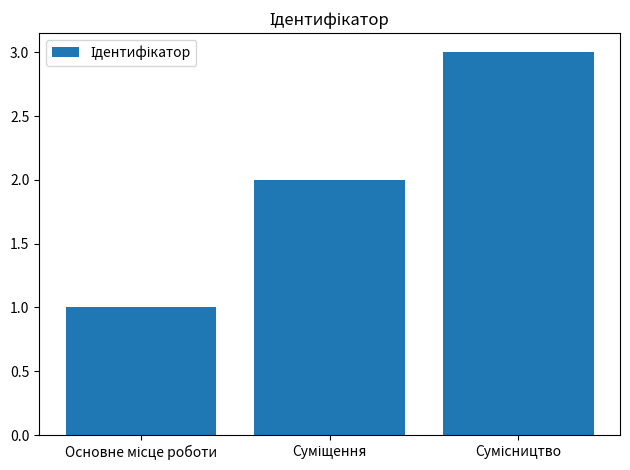

What is the greatest value displayed?

3